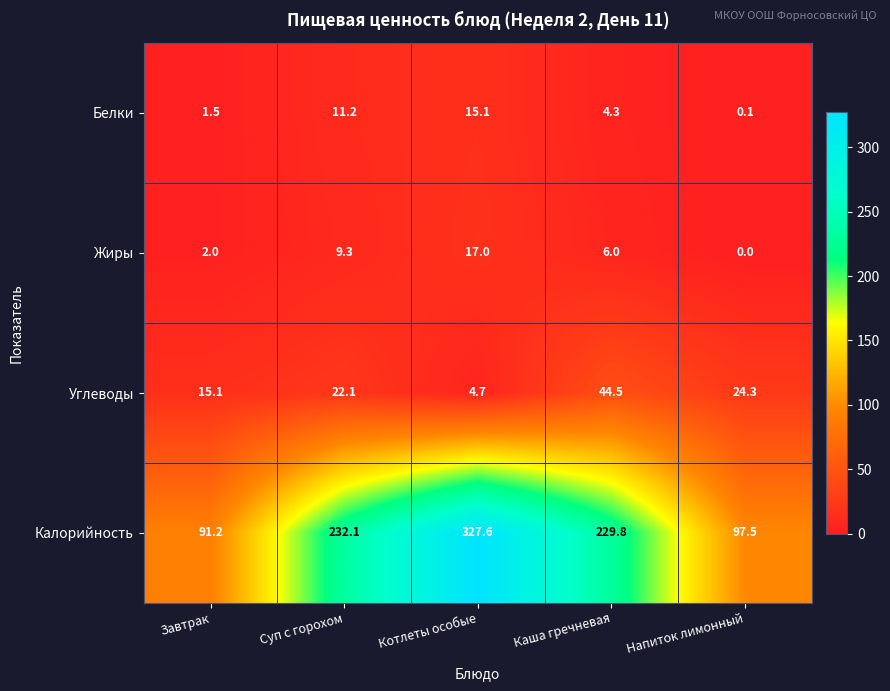

At how many categories does at least one series exceed 297?

1